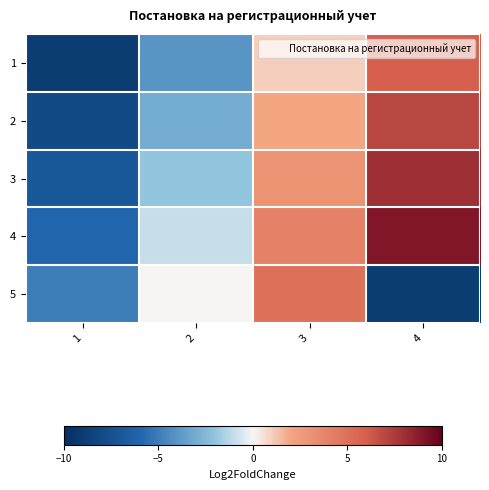

Rank the series at 2 from highest to lowest value.

5, 4, 3, 2, 1